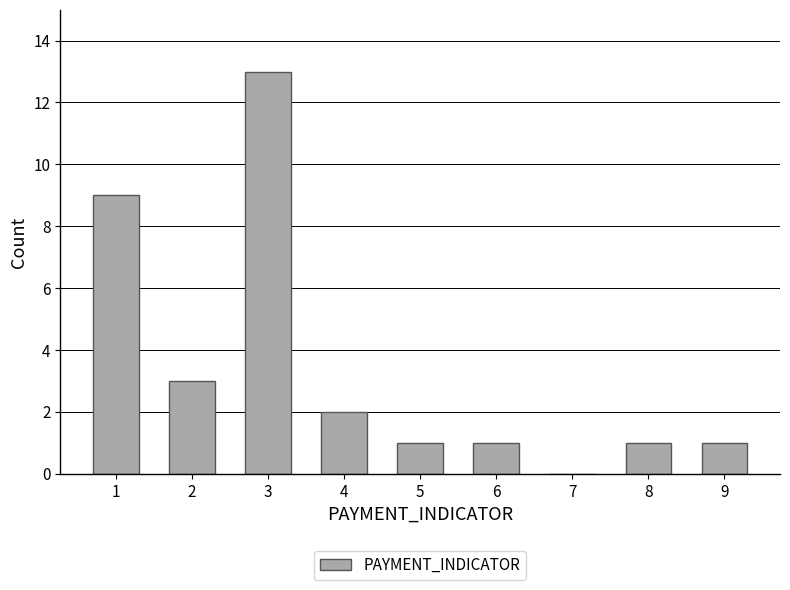

Reading left to right, list all the values displayed in this chart.

1=9	2=3	3=13	4=2	5=1	6=1	7=0	8=1	9=1